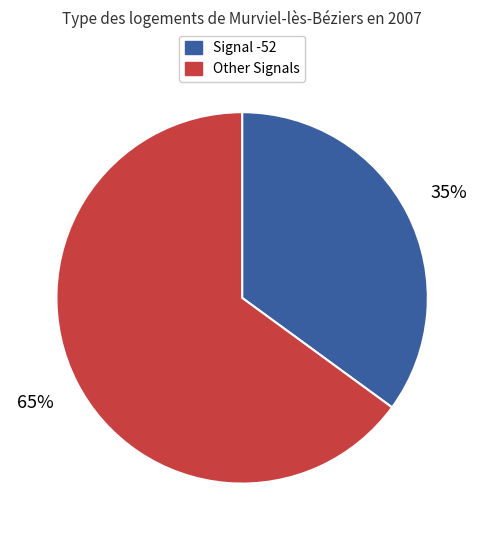

Is there a majority slice in this chart?

Yes